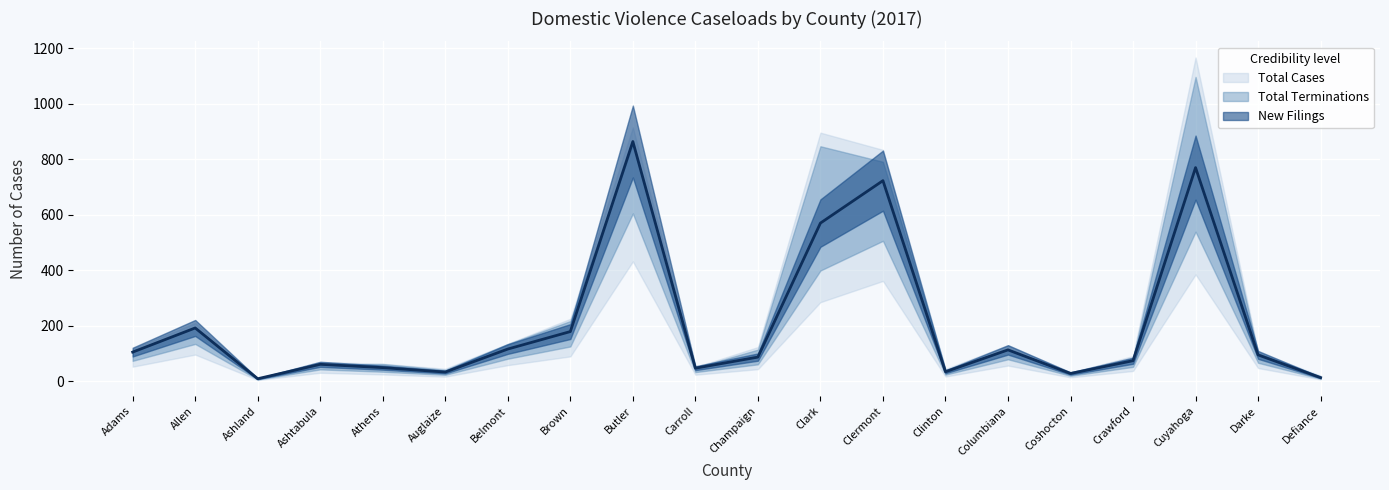

Where is the first local maximum for Total Cases?

Allen